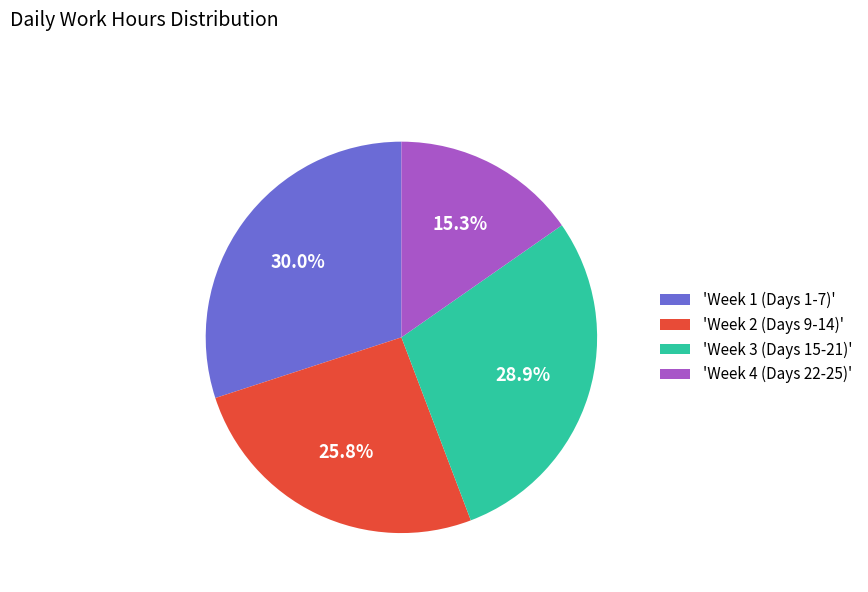

Does any single category account for the majority?

No